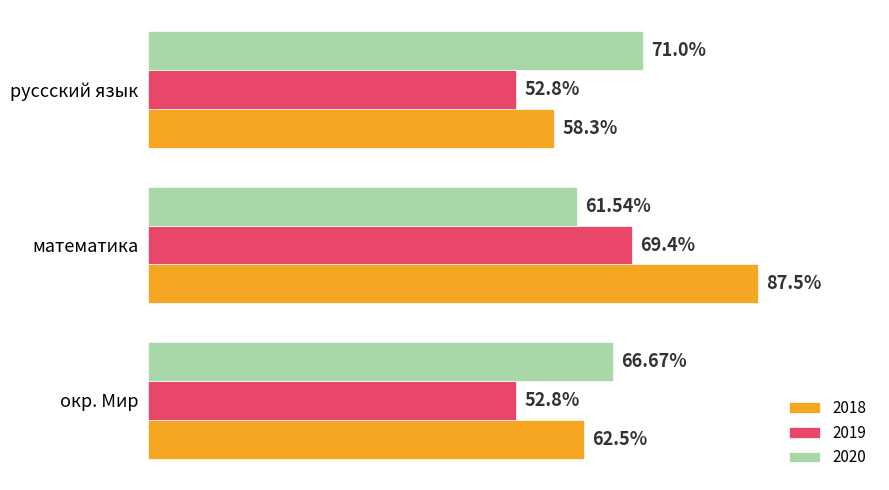

Is the value of 2020 at окр. Мир greater than the value of 2018 at окр. Мир?

Yes